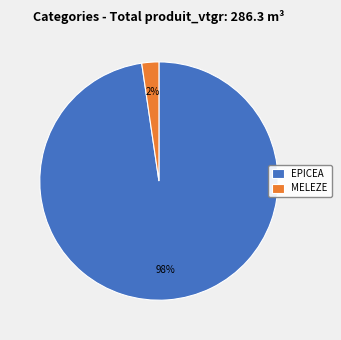

Rank the categories by value from lowest to highest.

MELEZE, EPICEA